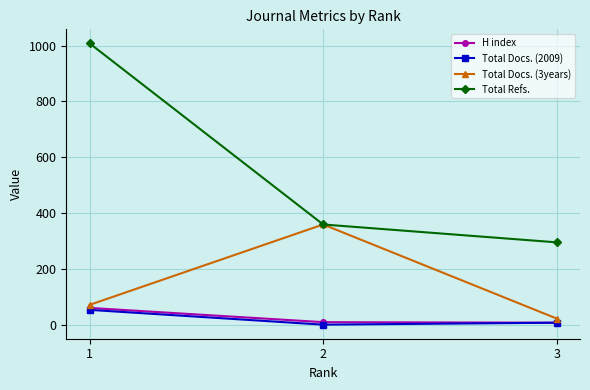

What is the sum of the Total Docs. (2009) values at 1 and 2?

53